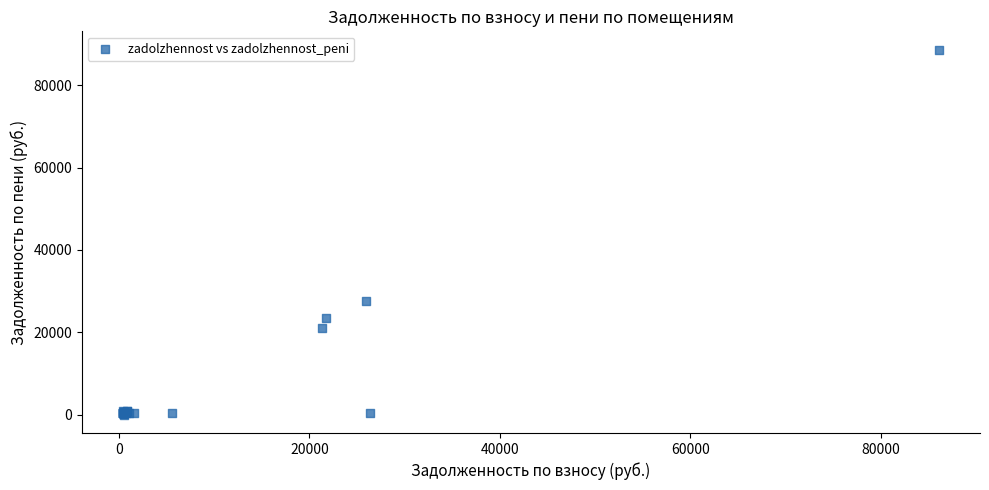

What Y value in the scatter plot is closest to 44316?

27554.4